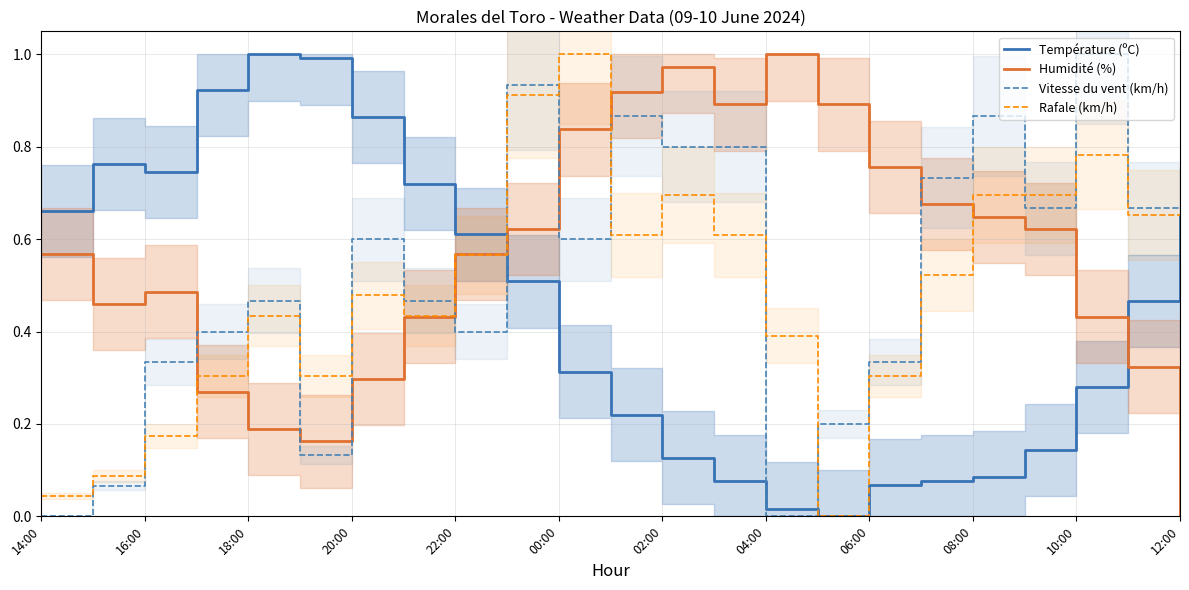

True or false: Température (ºC) and Rafale (km/h) cross at least once.

True